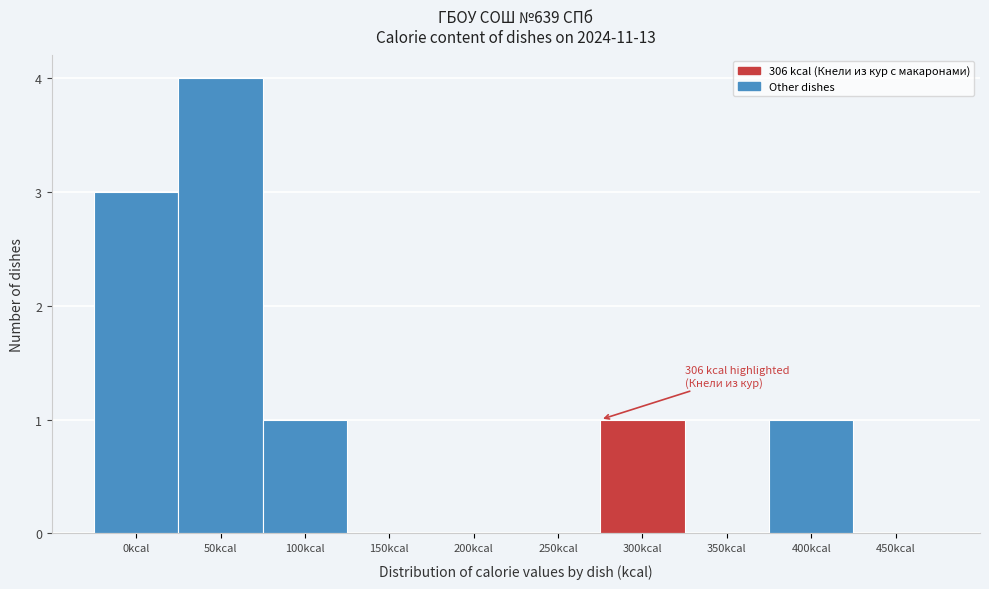

Reading right to left, list all the values displayed in this chart.

450kcal=0	400kcal=1	350kcal=0	300kcal=1	250kcal=0	200kcal=0	150kcal=0	100kcal=1	50kcal=4	0kcal=3